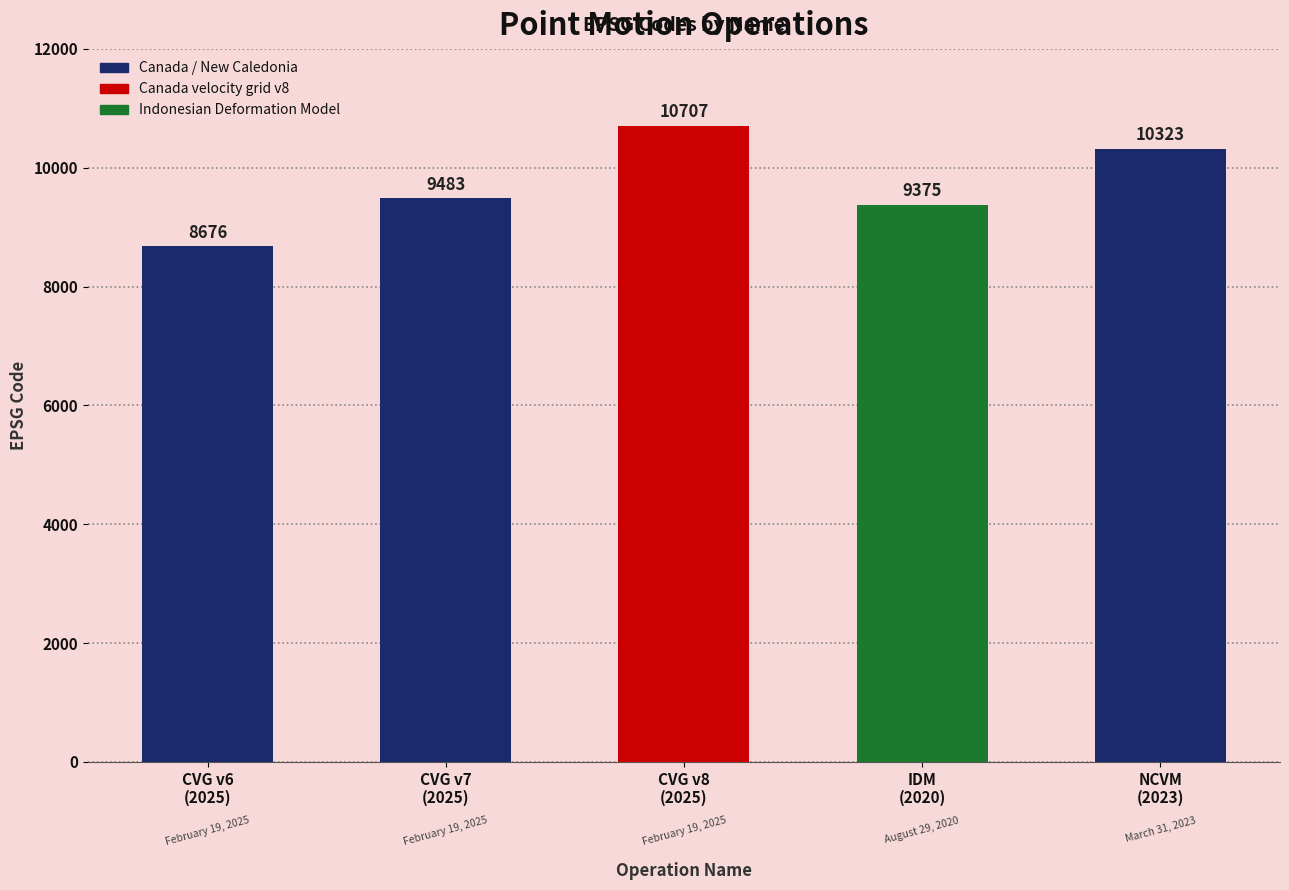

True or false: the data shows 10707 at CVG v8
(2025).

True